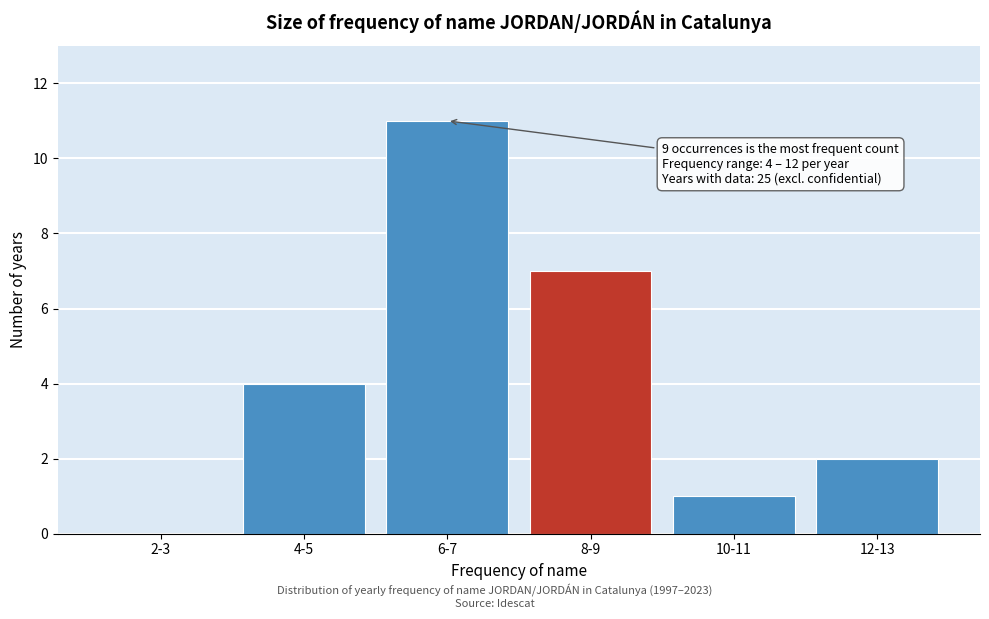

Reading left to right, what are all the values shown in this chart?

2-3=0	4-5=4	6-7=11	8-9=7	10-11=1	12-13=2